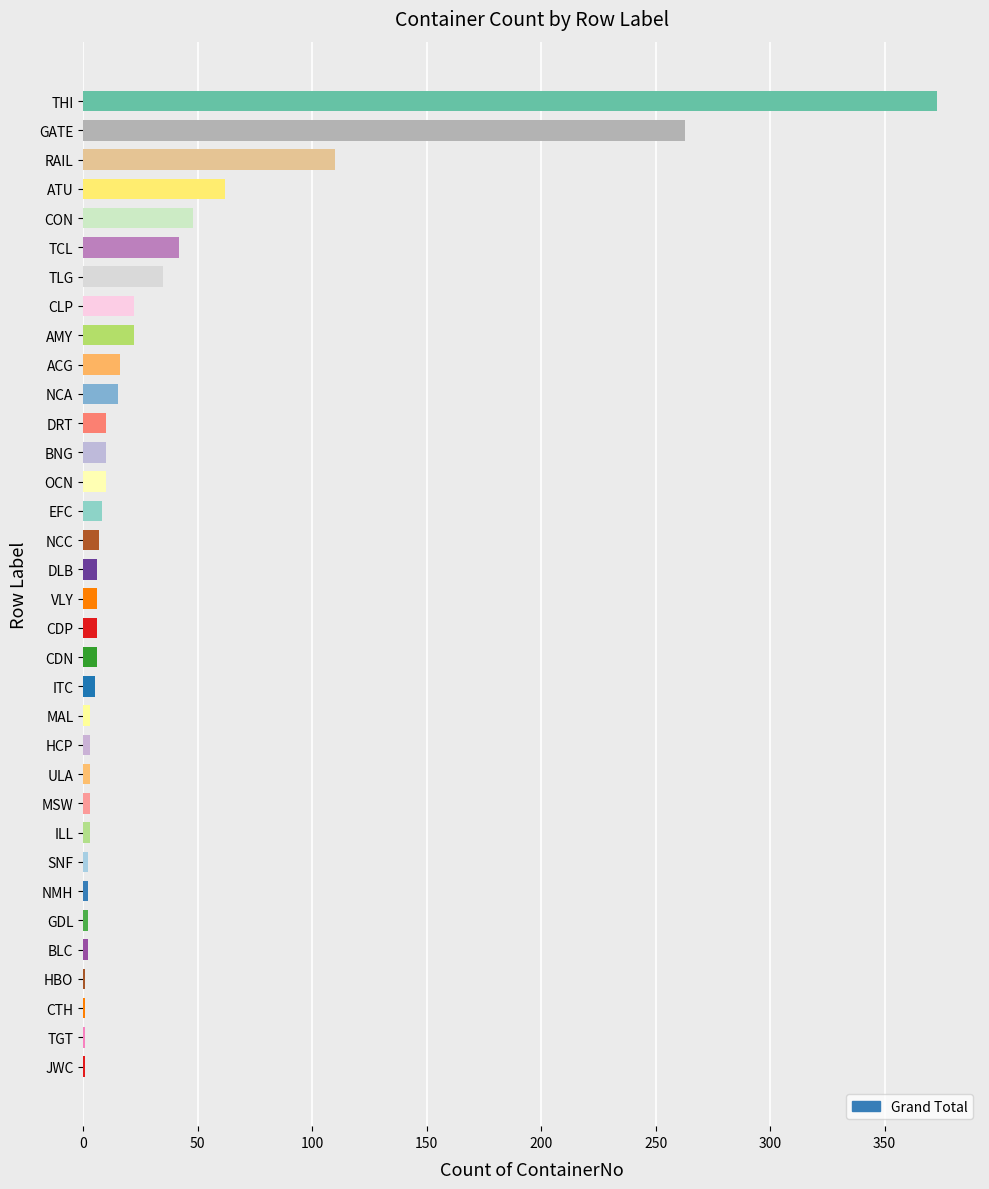

How many distinct data groups are displayed?

1